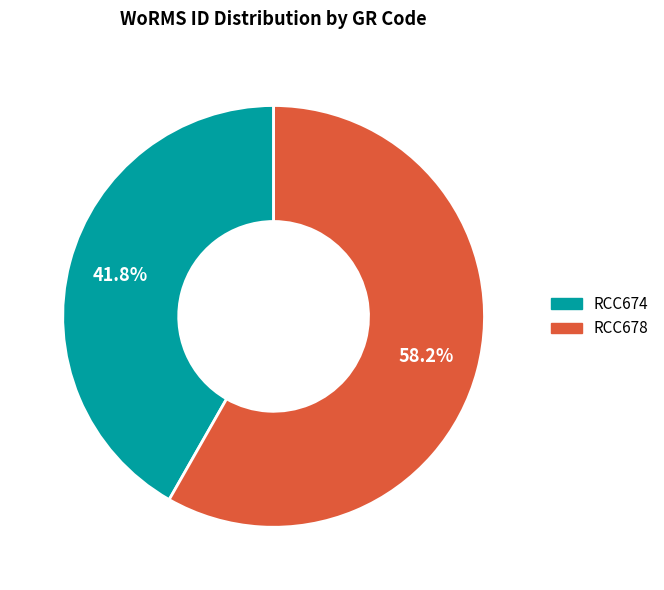

To the nearest percent, what is the combined percentage of RCC678 and RCC674?

100%